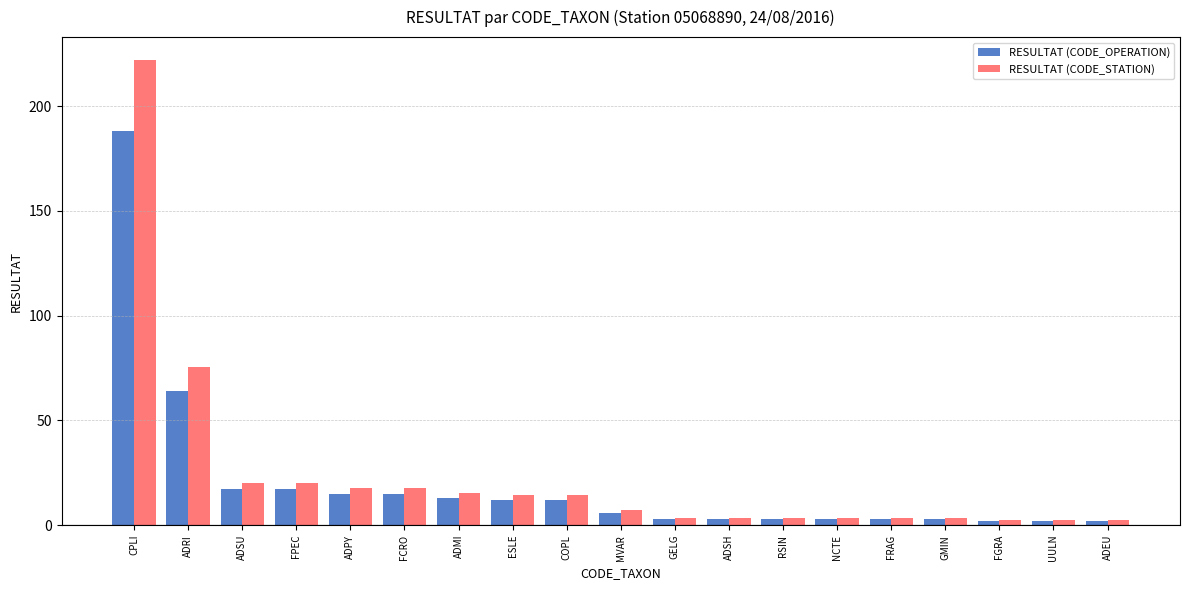

What is the value of the RESULTAT (CODE_STATION) bar at the 9th from the left?

14.2